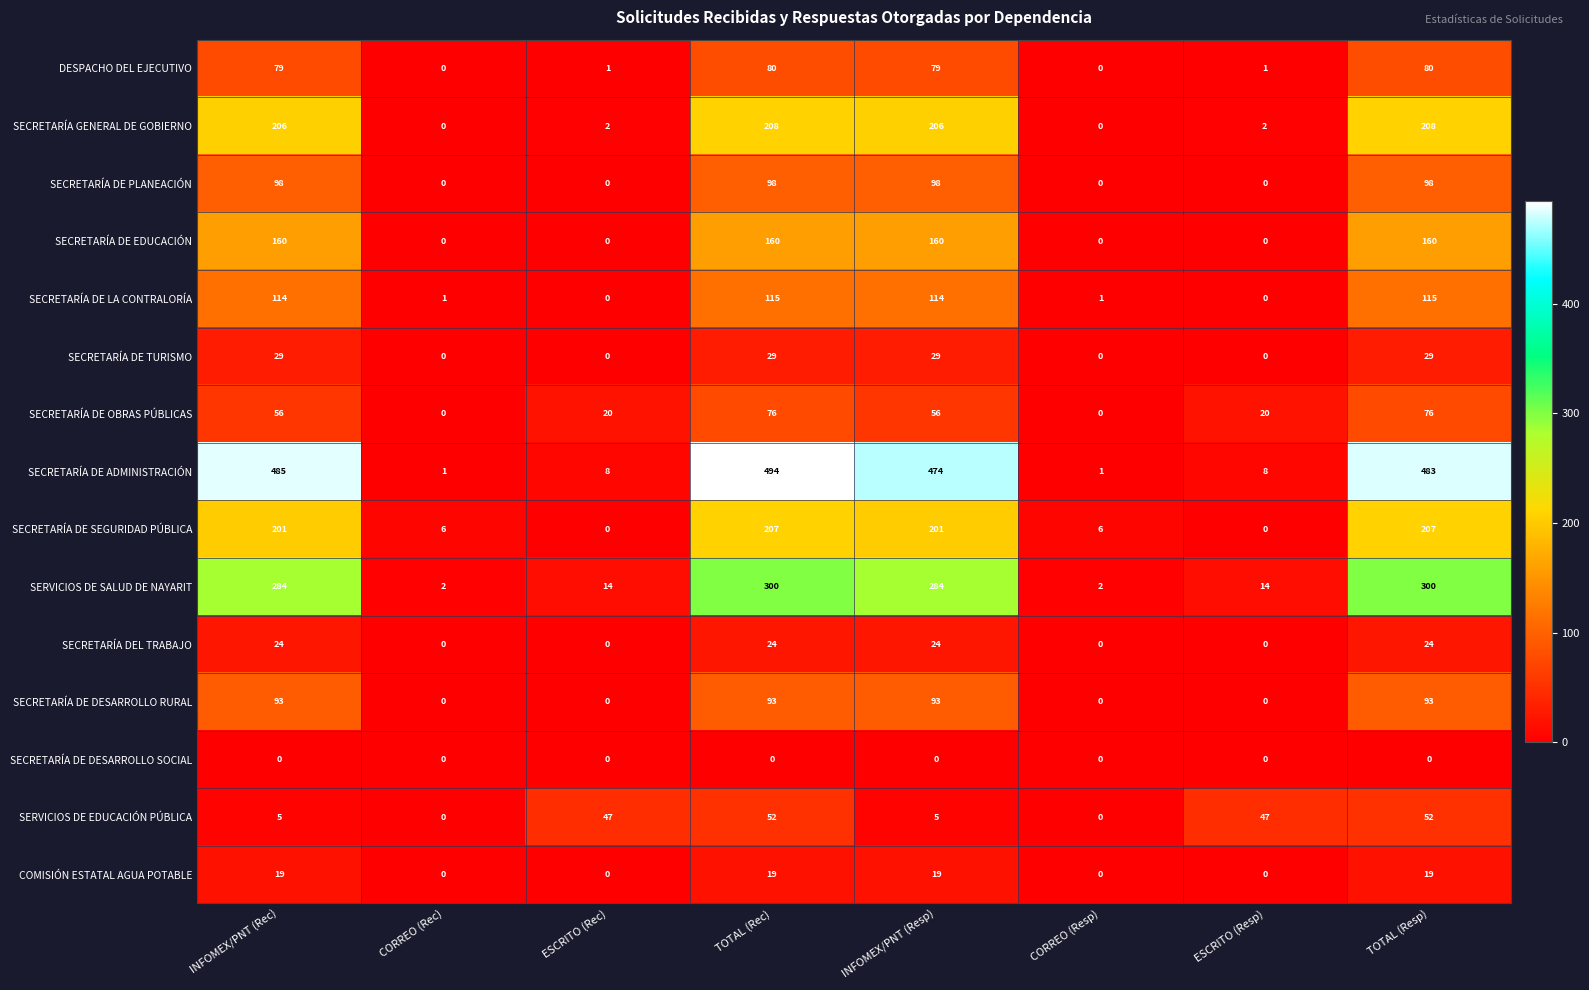

What is the maximum value for SERVICIOS DE EDUCACIÓN PÚBLICA?

52